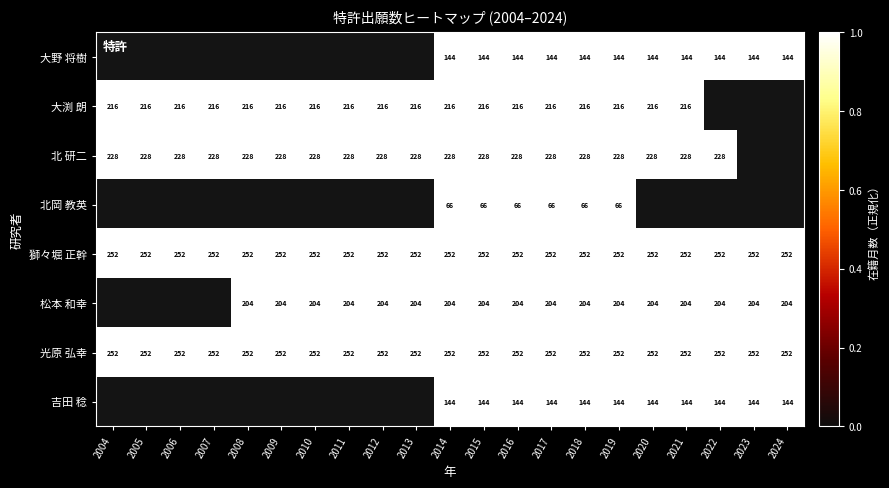

Count the number of categories in the chart.

21